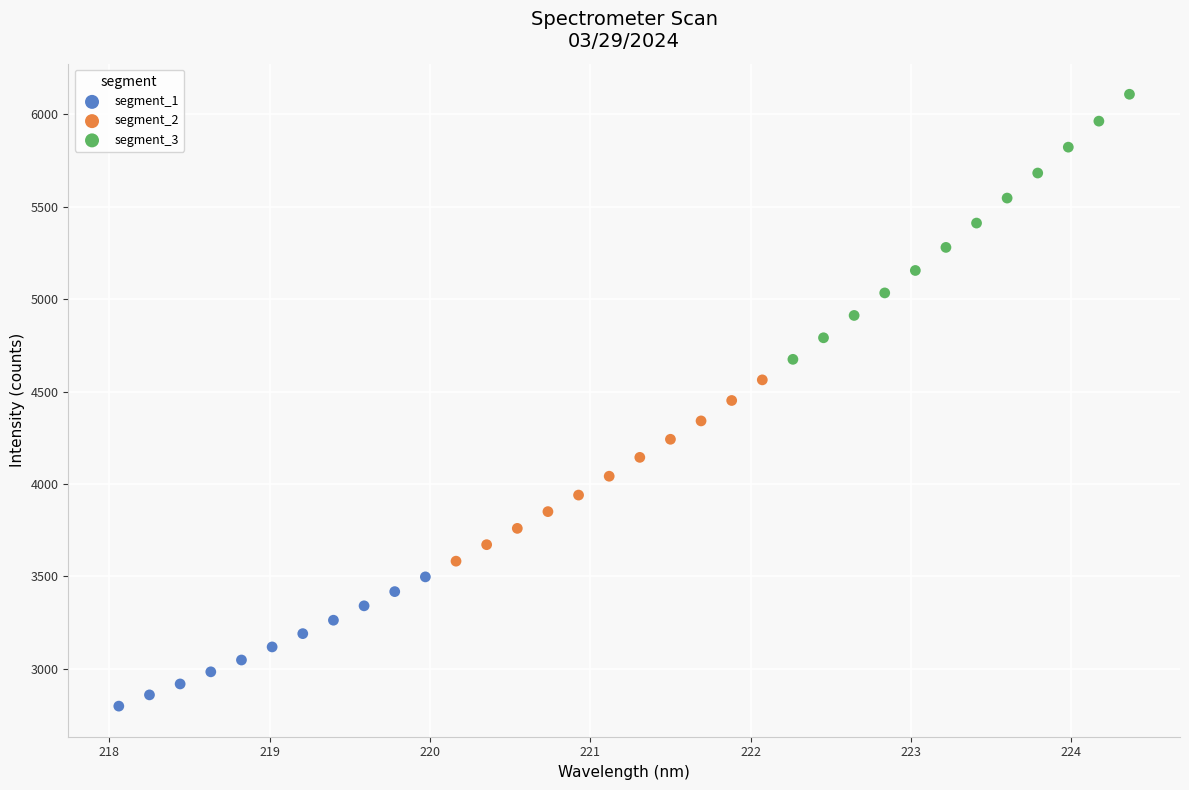

Which series reaches the minimum Y coordinate?

segment_1